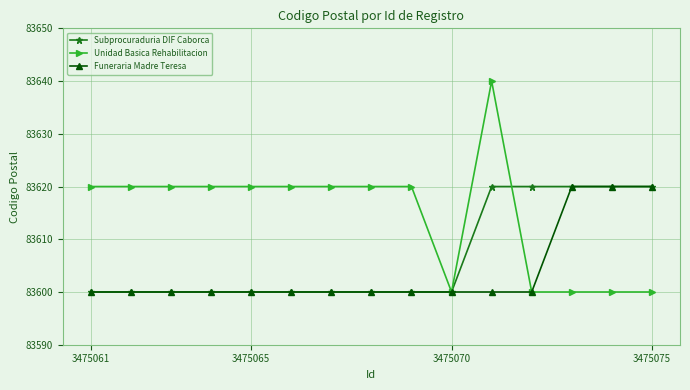

List the series in order of their overall mean, highest first.

Unidad Basica Rehabilitacion, Subprocuraduria DIF Caborca, Funeraria Madre Teresa